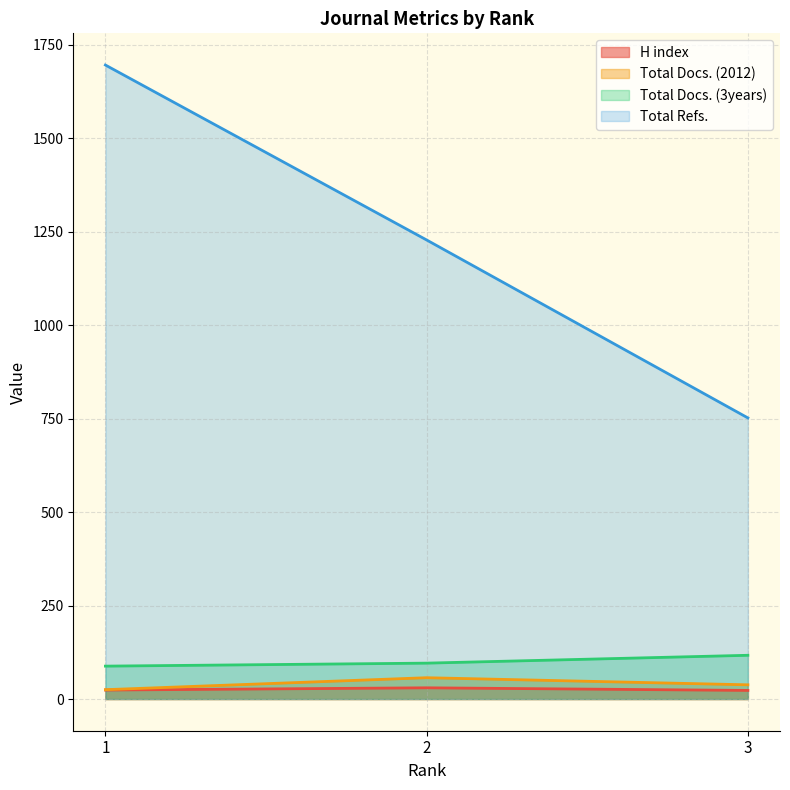

Reading right to left, transcribe all the data shown in this chart.

H index: 3=23	2=30	1=24
Total Docs. (2012): 3=38	2=57	1=25
Total Docs. (3years): 3=117	2=96	1=88
Total Refs.: 3=752	2=1228	1=1696